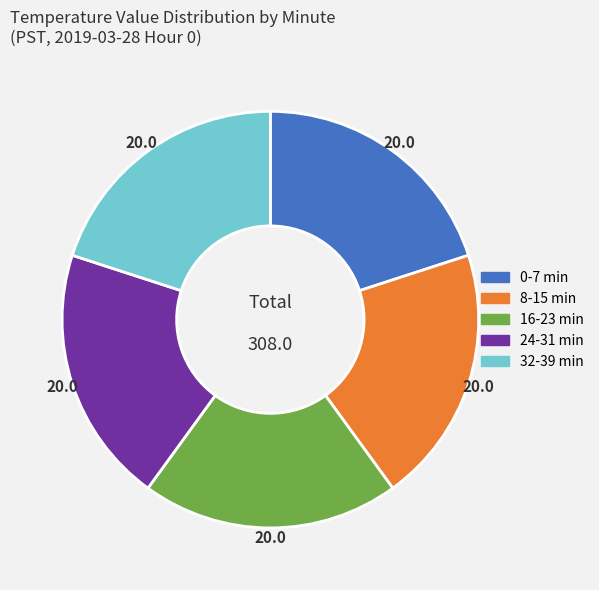

Combined, do 16-23 min and 24-31 min account for over 50%?

No